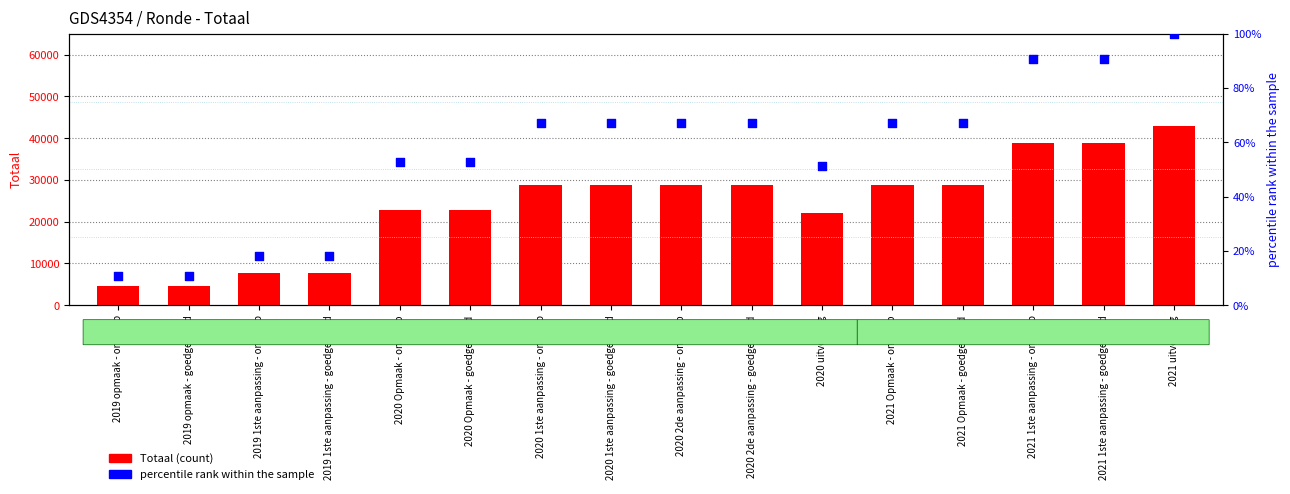

What is the total value across all series at 2020 1ste aanpassing - goedgekeurd?

28758.9